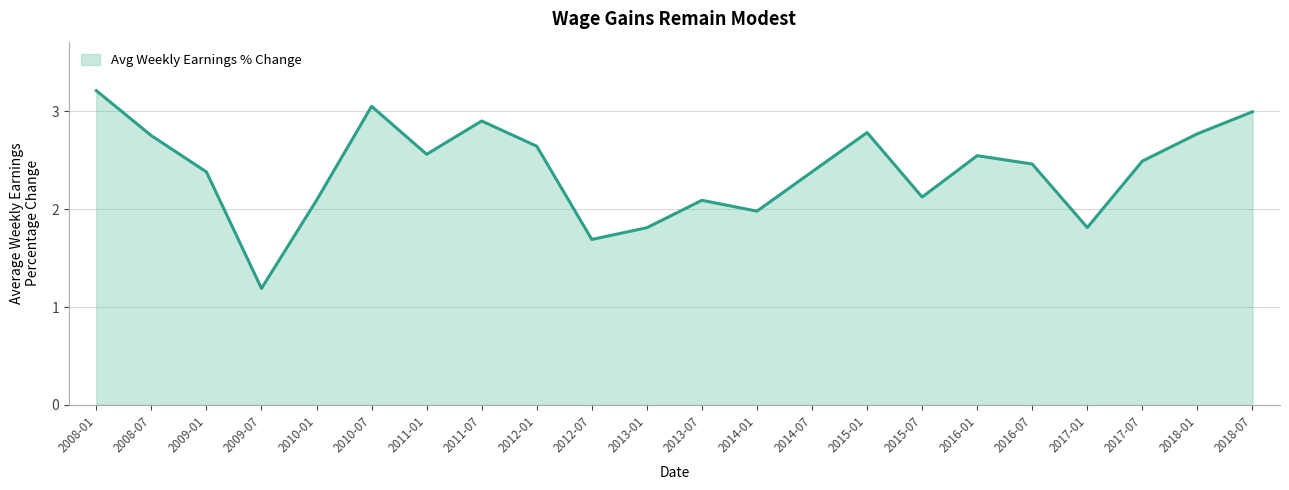

Where does the data first go above 2?

2008-01